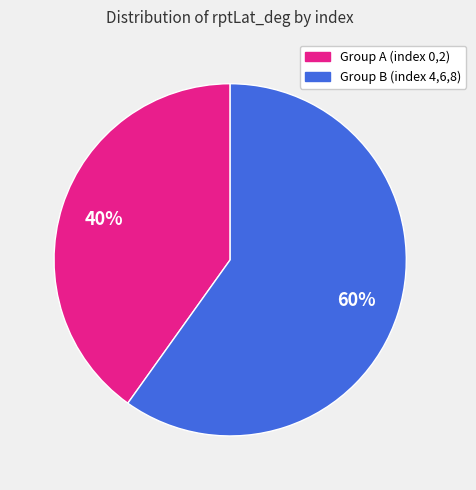

Does any single category account for the majority?

Yes